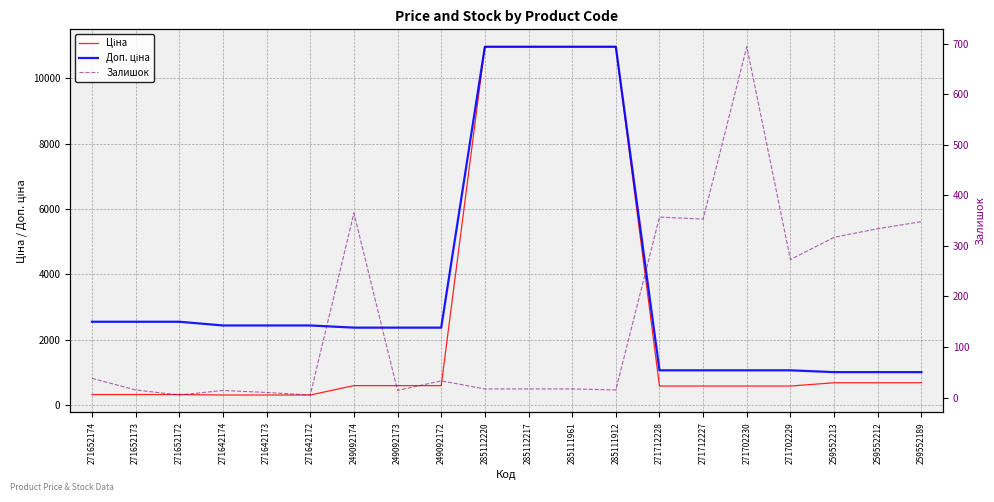

Which category has the lowest value across all series?

271652172